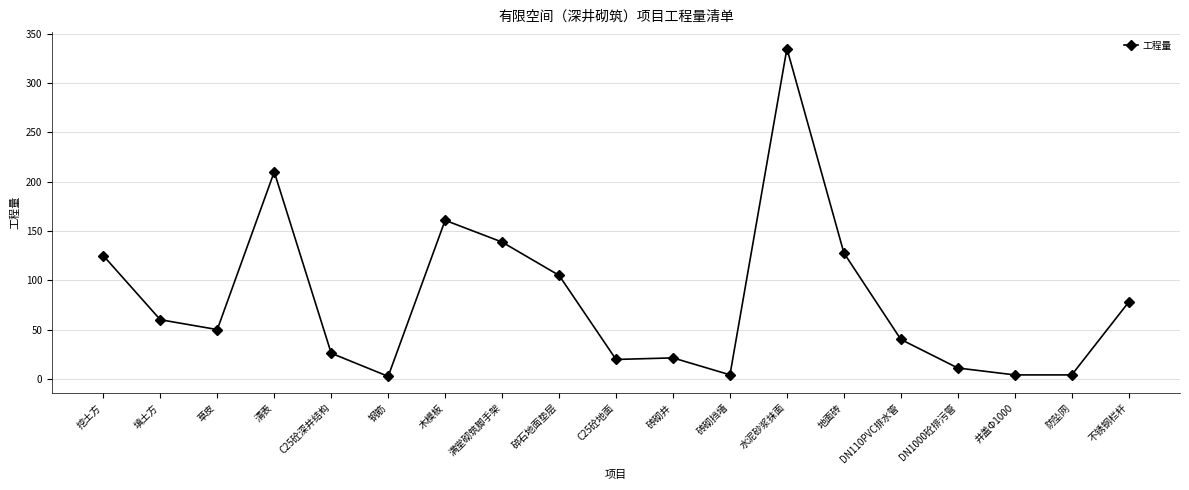

What is the maximum value shown in the chart?

335.2